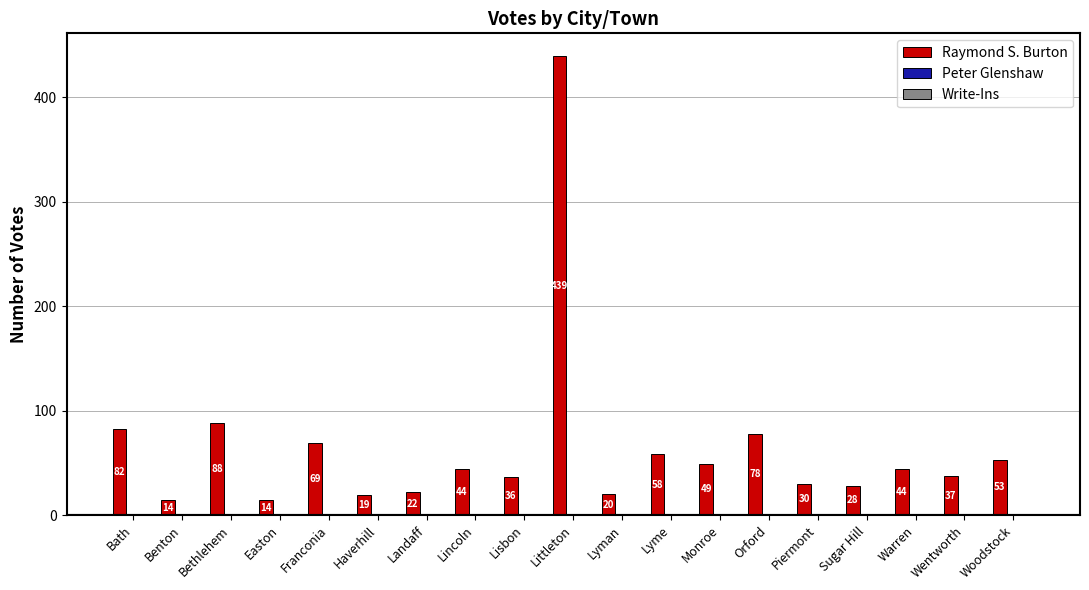

Which series has the largest total across all categories?

Raymond S. Burton